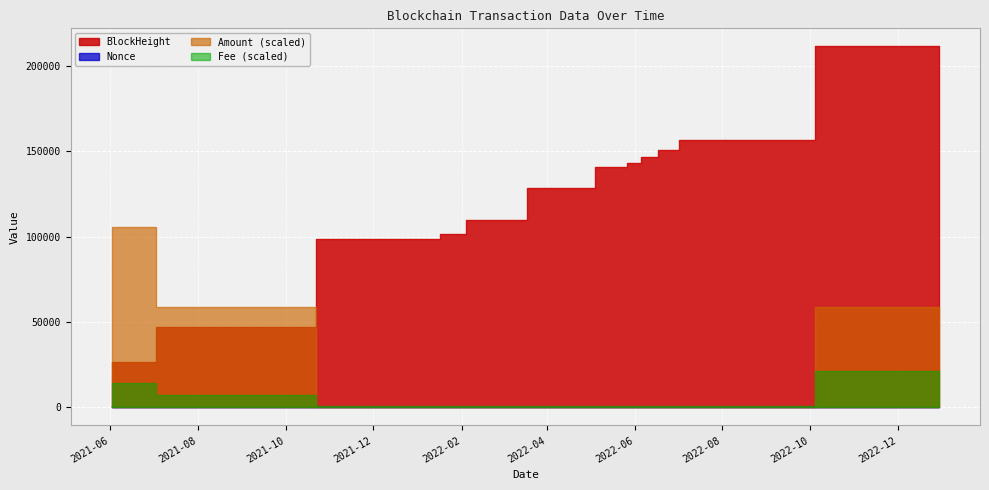

Count the number of categories in the chart.

13